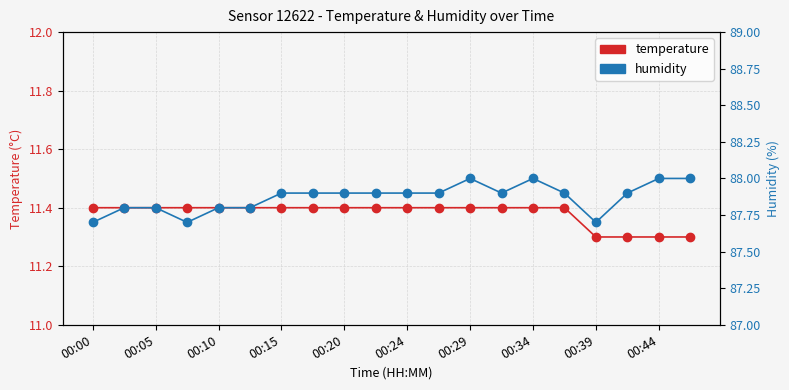

What are all the series names shown in the legend?

temperature, humidity